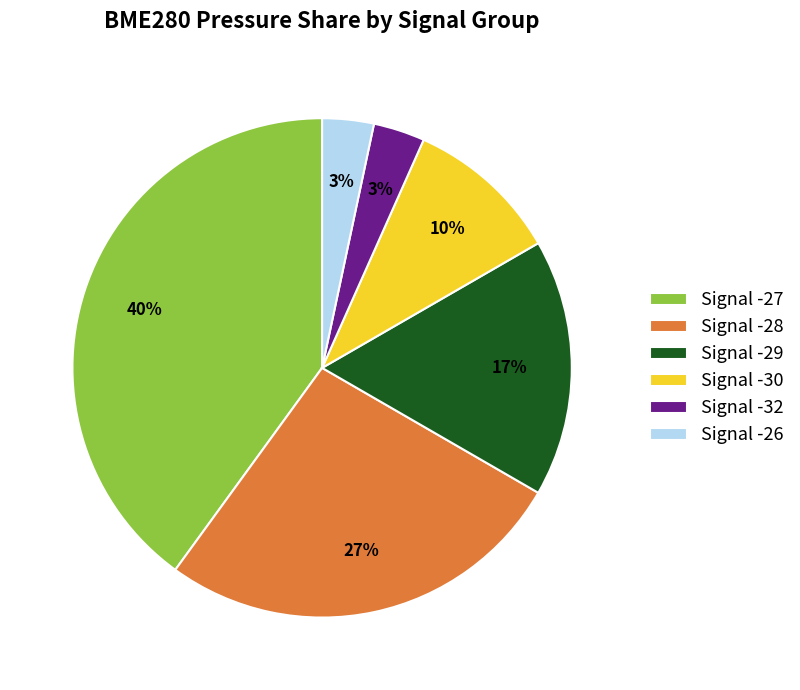

Do Signal -32 and Signal -29 together represent more than half of the pie?

No